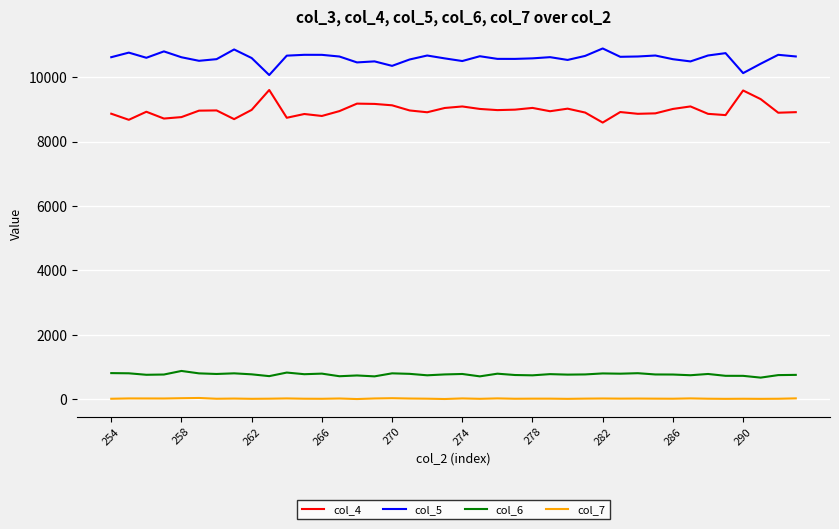

Rank the series by their maximum value, from lowest to highest.

col_7, col_6, col_4, col_5